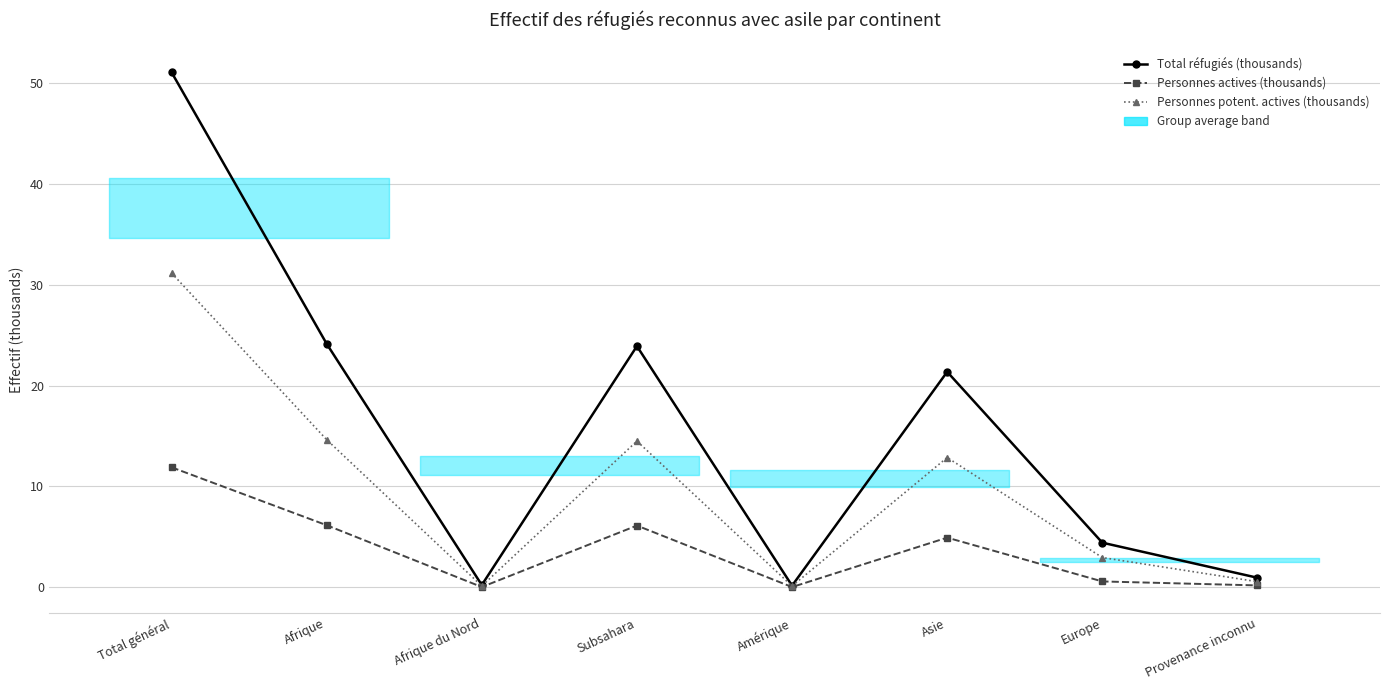

At how many categories does at least one series exceed 12?

4